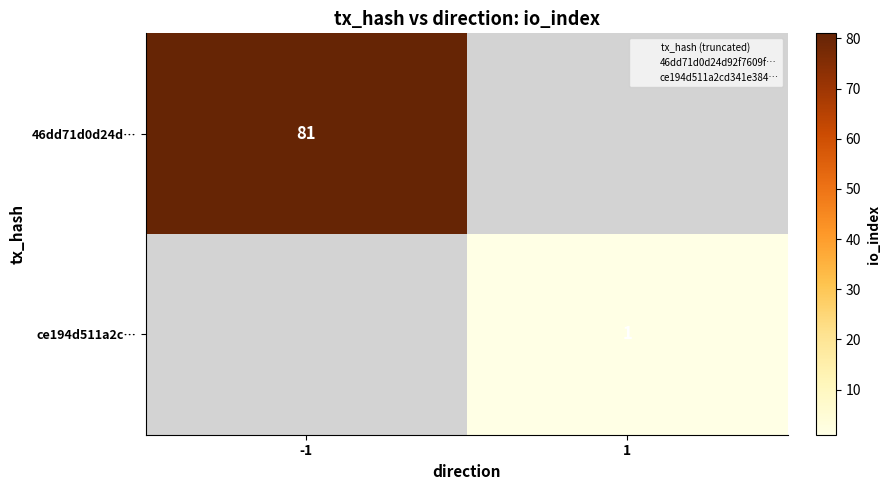

How many categories are shown in the chart?

2